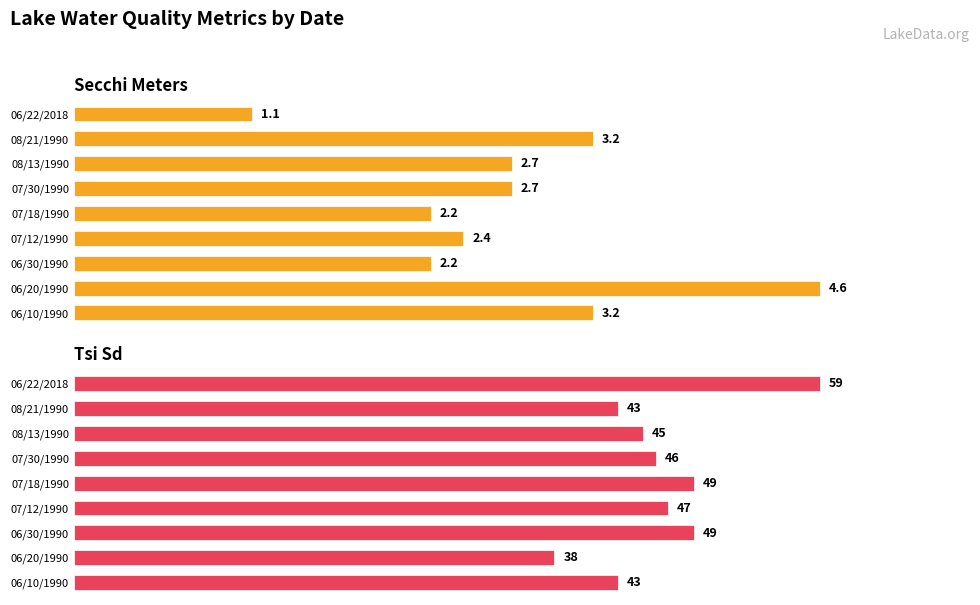

How many values in the Tsi Sd series exceed 46?

4